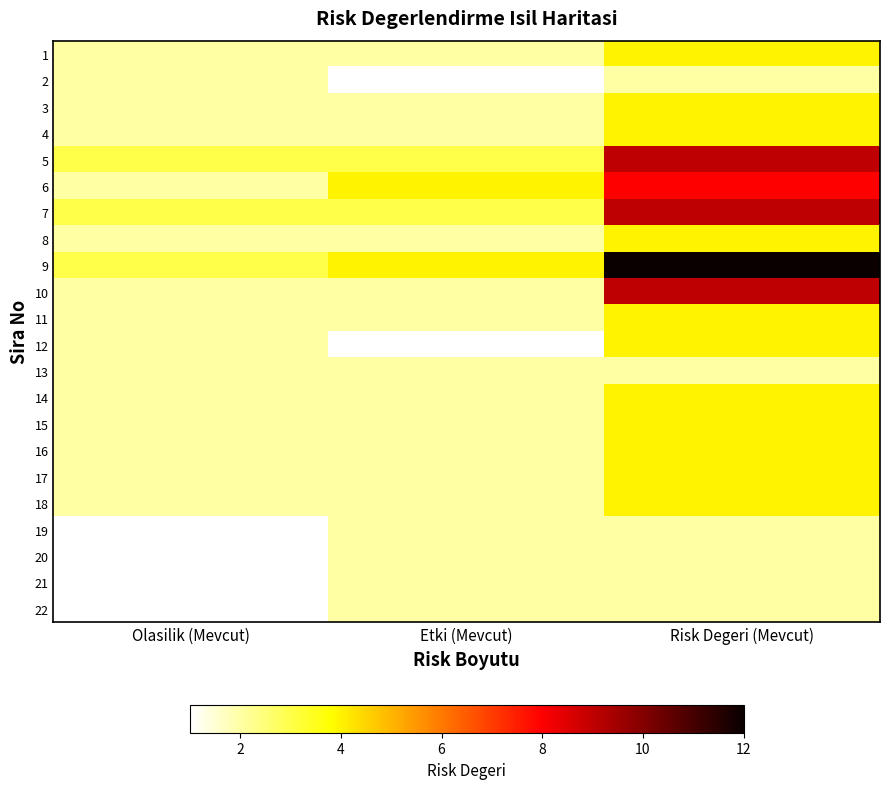

At how many categories does at least one series exceed 8?

1